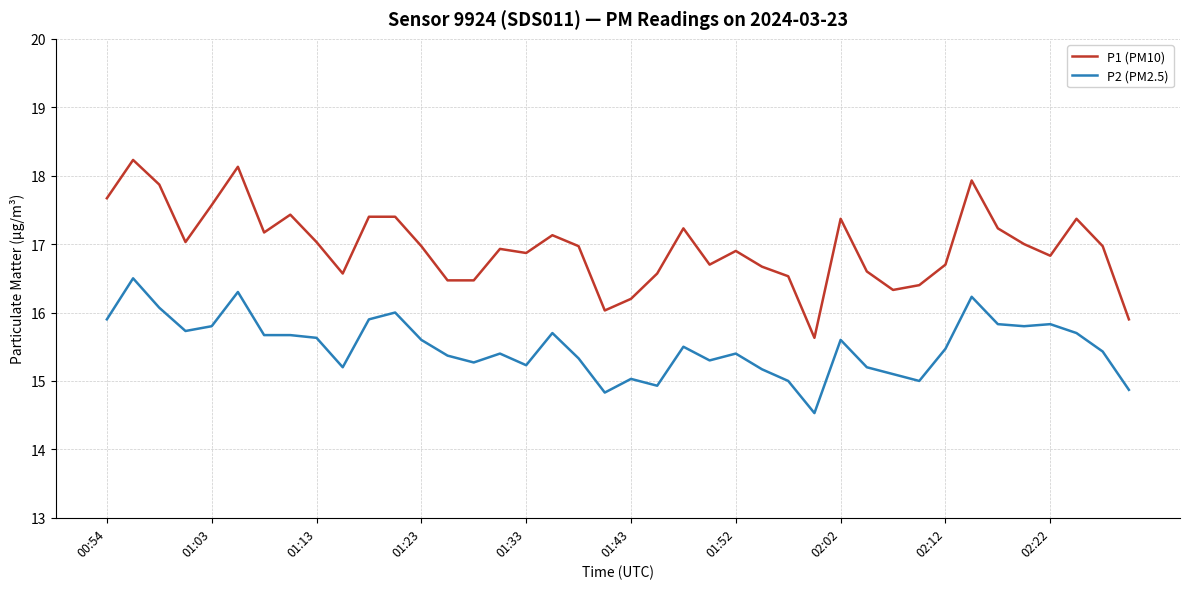

Rank the series by their maximum value, from lowest to highest.

P2 (PM2.5), P1 (PM10)